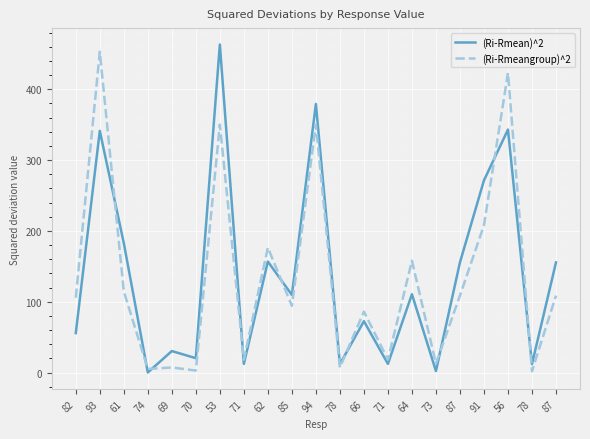

What is the greatest value displayed?

463.3